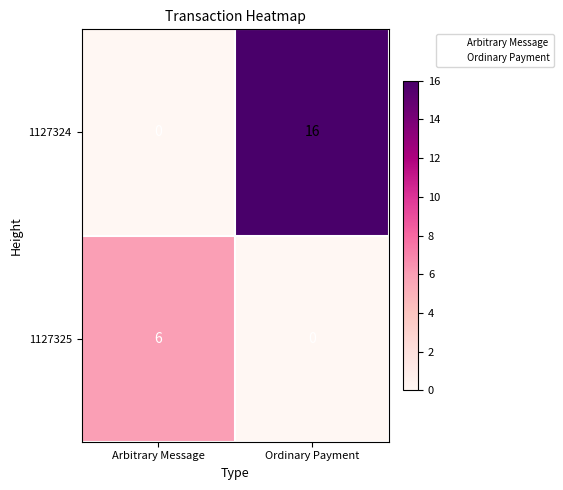

The 1127324 series shows 0 at Arbitrary Message. True or false?

True